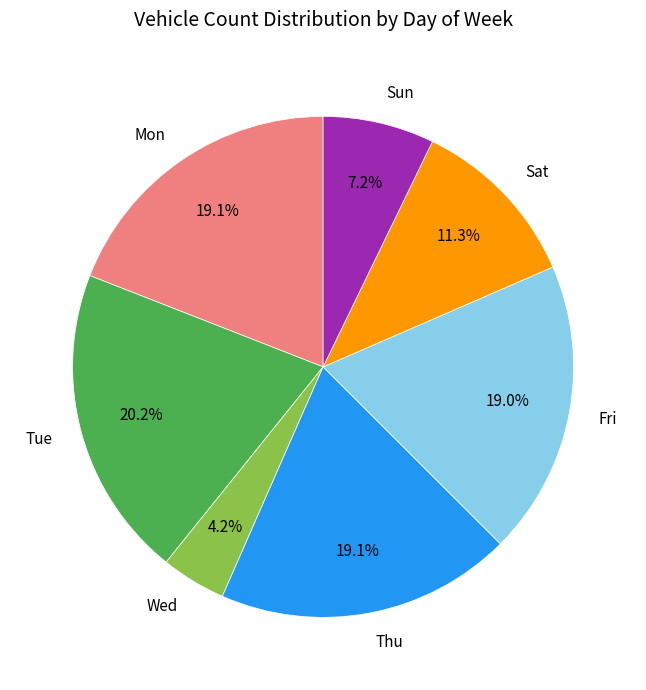

Combined, what portion of the pie is Tue and Wed?

24.4%